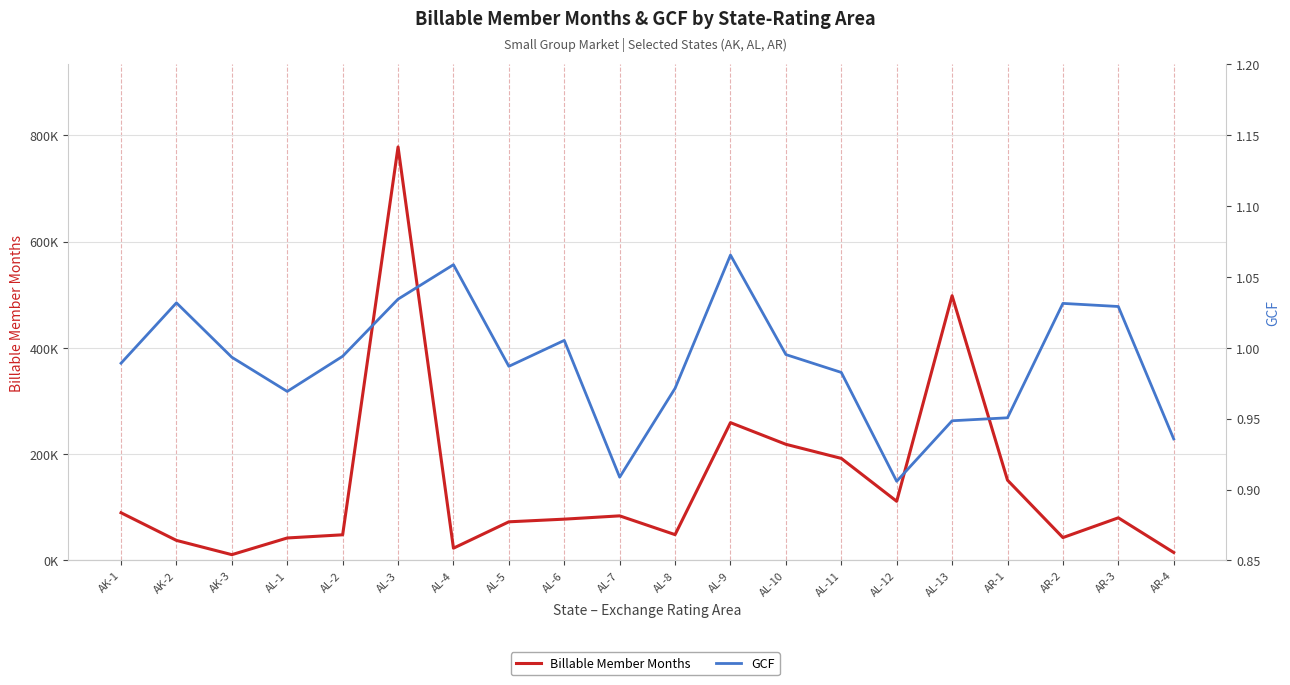

Which series has the widest spread of values?

Billable Member Months